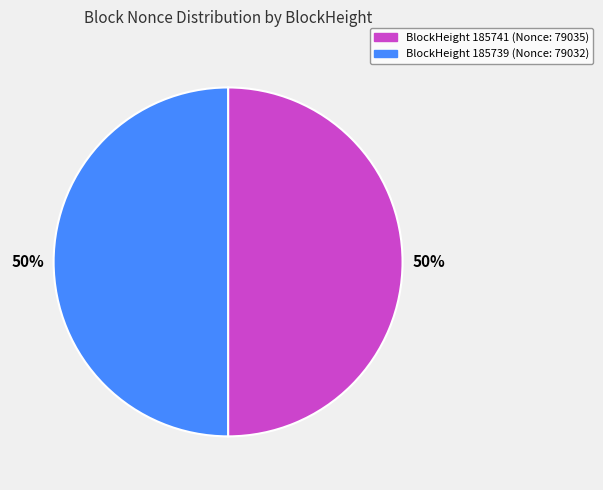

To the nearest percent, what is the average slice percentage?

50%